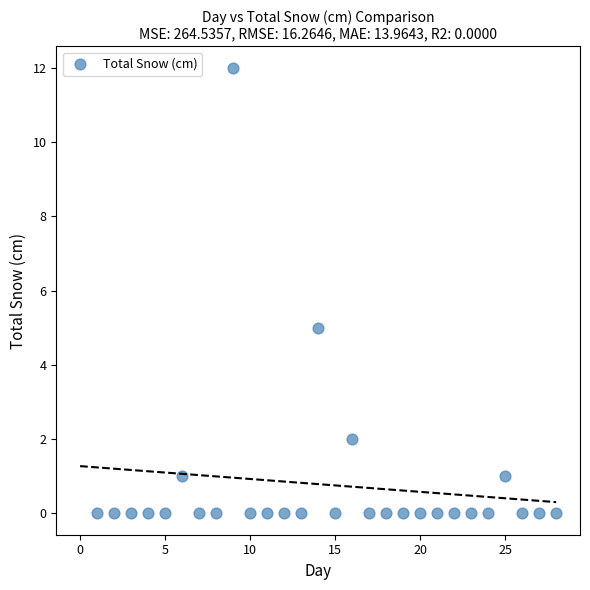

What is the range of X values (max minus min)?

27